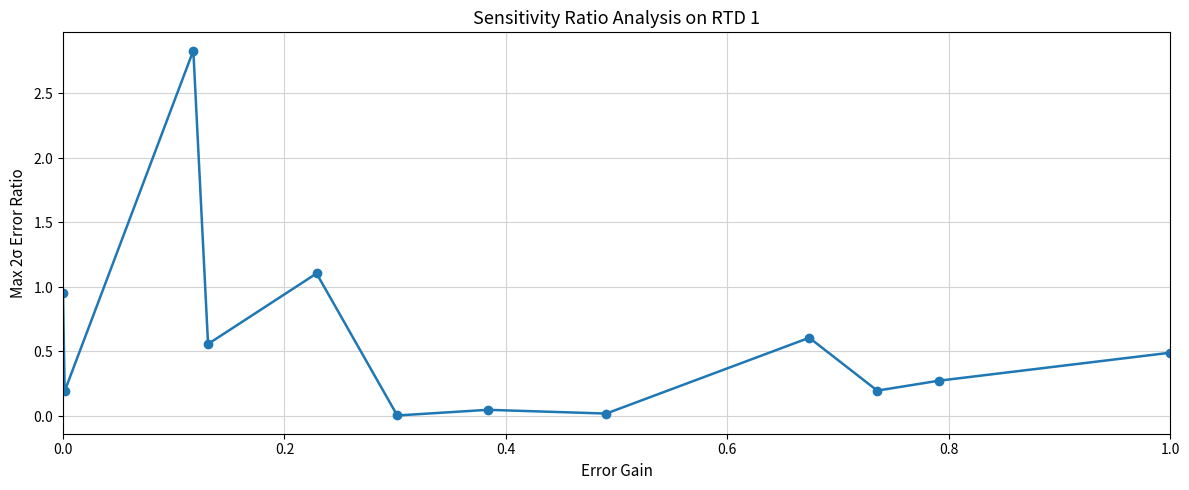

Does the chart have visible grid lines?

Yes